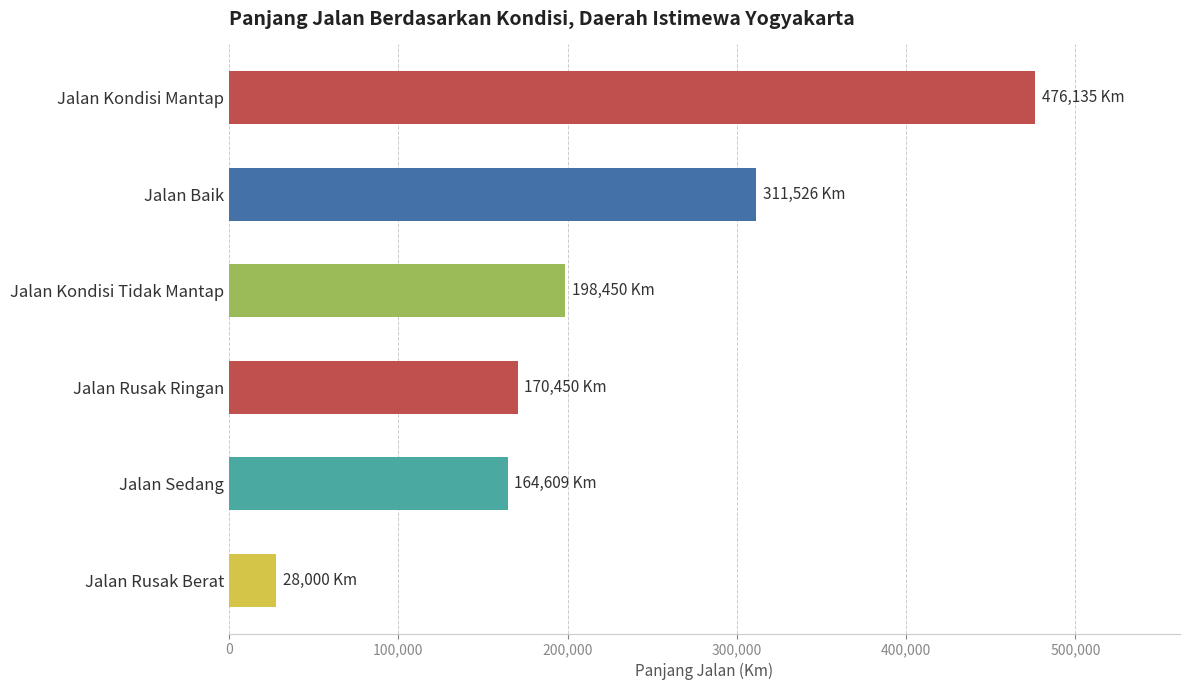

What is the average value?

224862